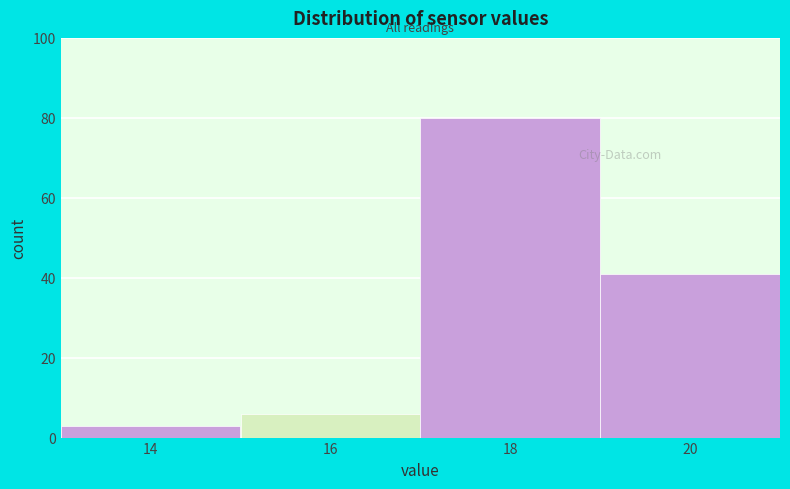

Reading left to right, extract all data points from this chart.

14=3	16=6	18=80	20=41